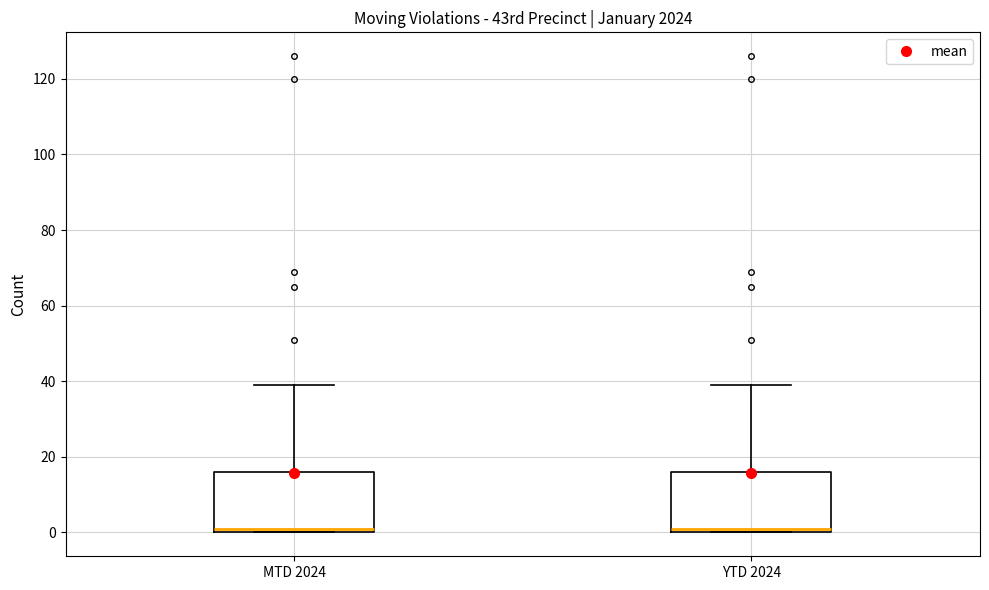

Reading left to right, read every box against the y-axis: the position of its median line, the range the box covers, and the ends of its whiskers. The values are not printed on the chart, so give them approximately, as read against the axis.

MTD 2024: median 2, box 0 to 16, whiskers 0 to 40
YTD 2024: median 2, box 0 to 16, whiskers 0 to 40